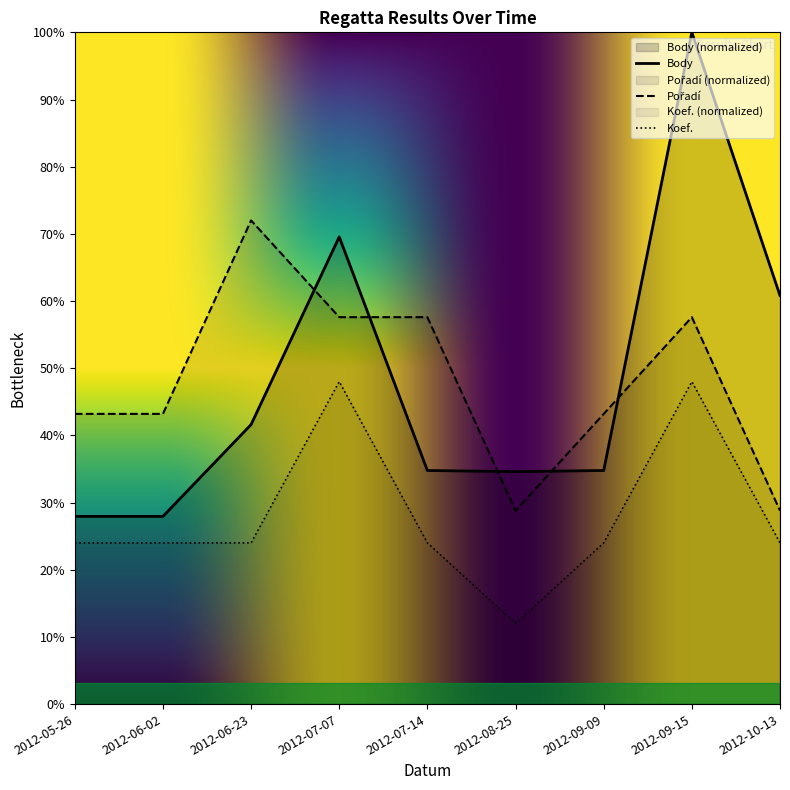

Between 2012-07-14 and 2012-08-25, which is larger?

2012-07-14